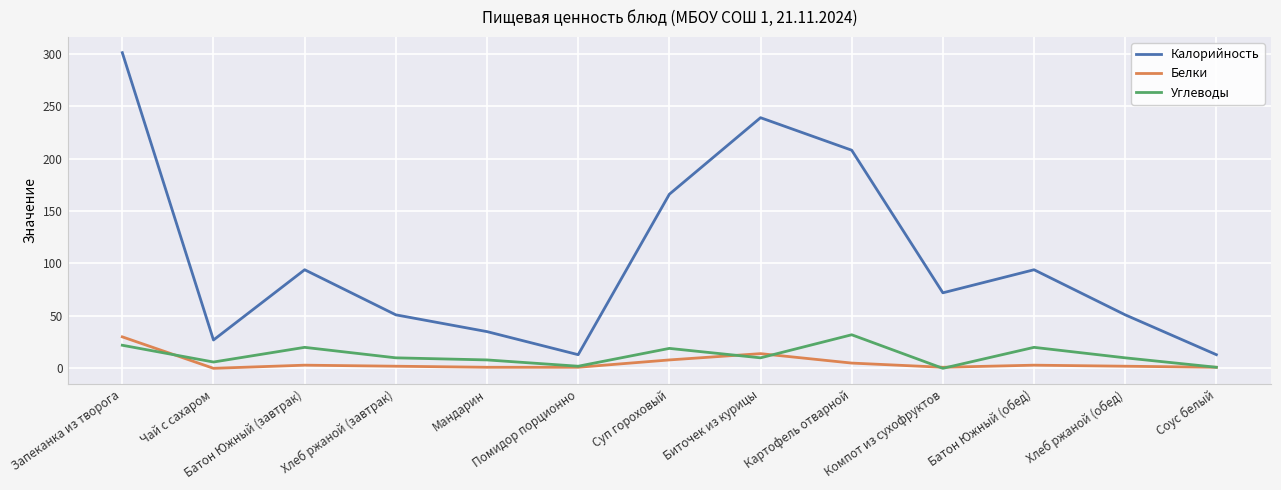

True or false: Калорийность and Белки intersect in this chart.

False